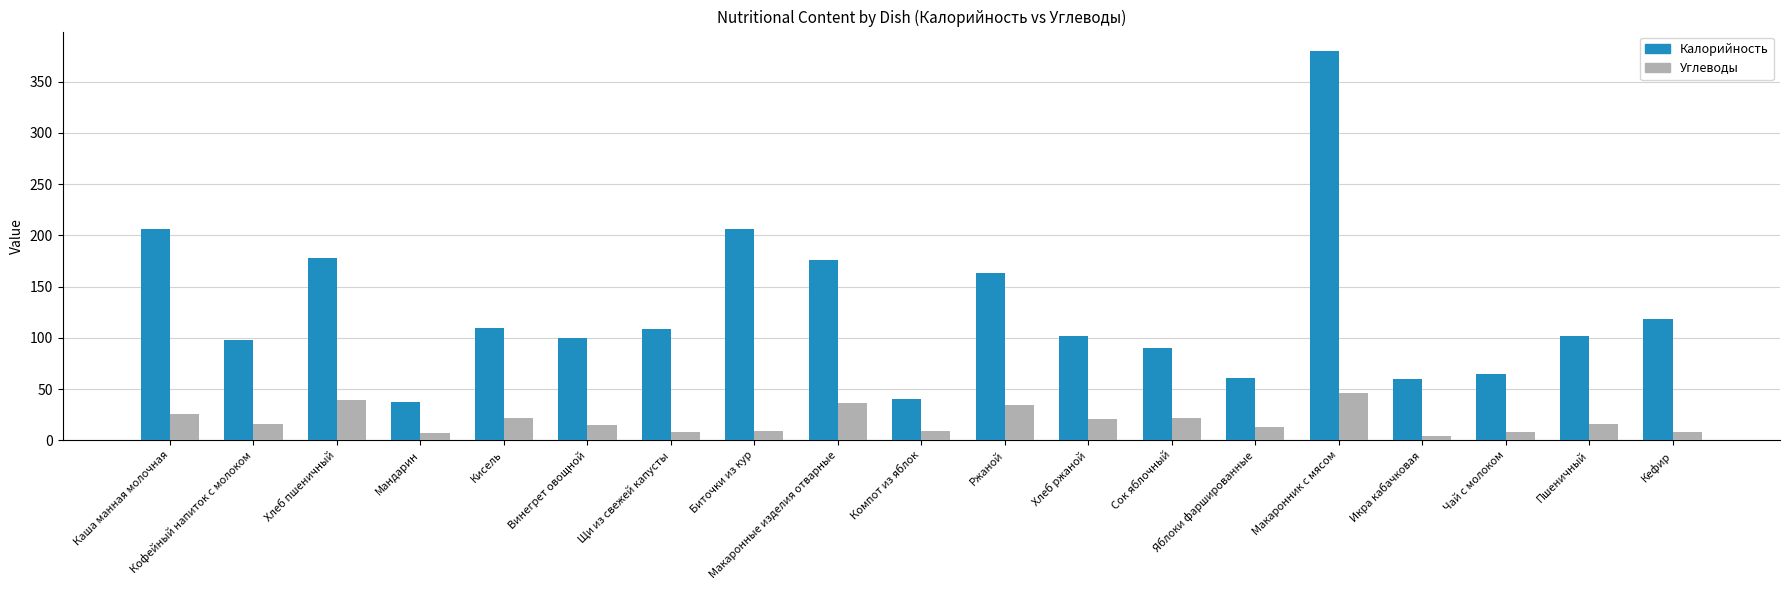

Which series has the widest spread of values?

Калорийность